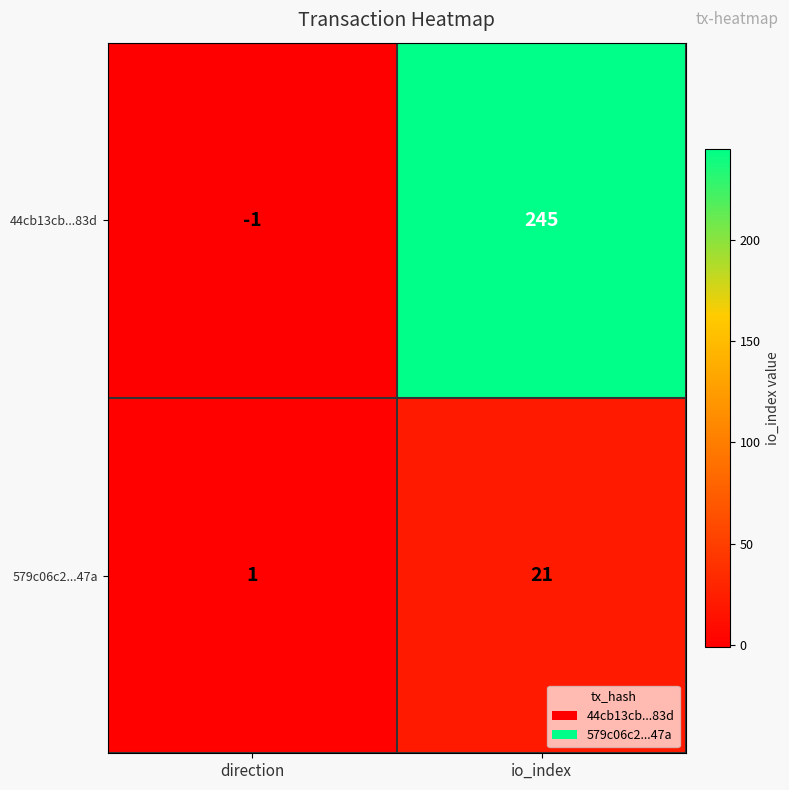

What is the minimum value shown in the chart?

-1